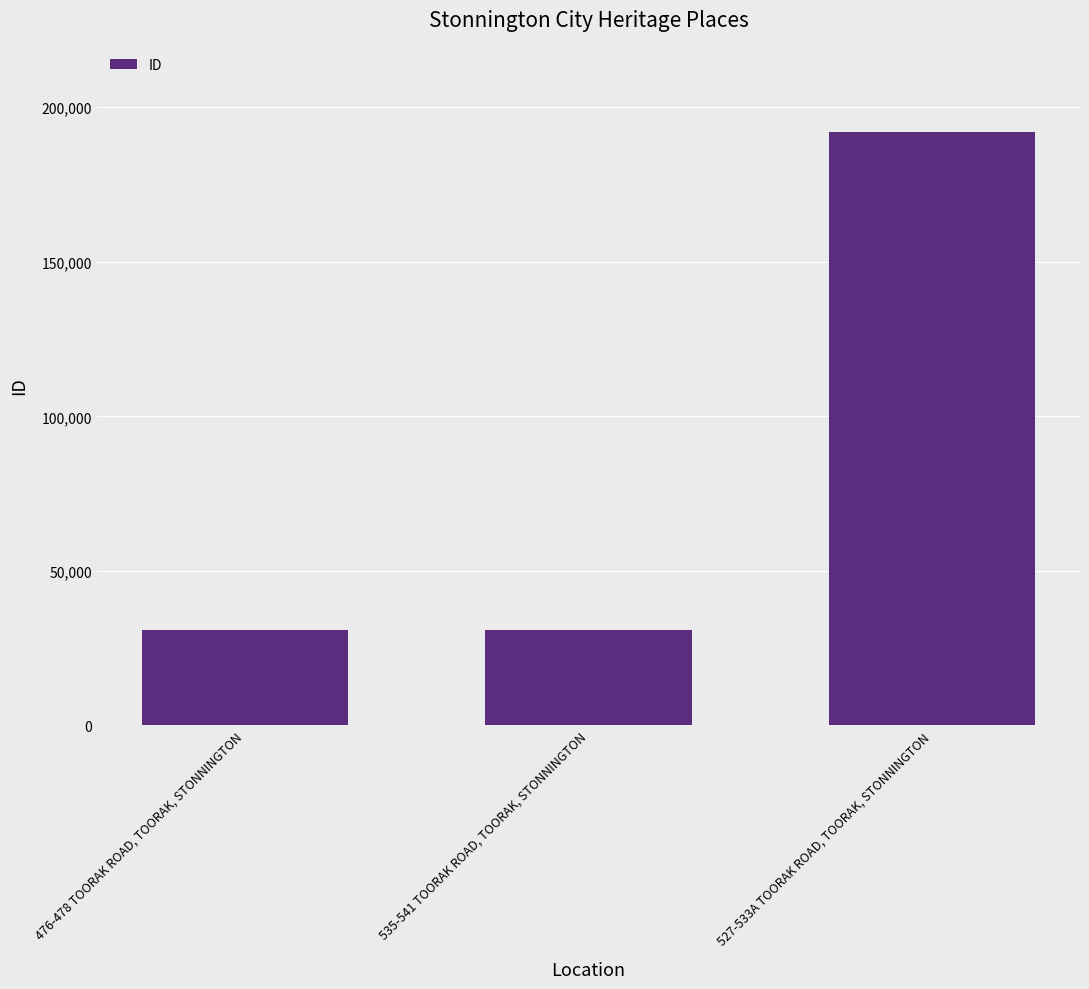

What position from the right is 535-541 TOORAK ROAD, TOORAK, STONNINGTON?

2